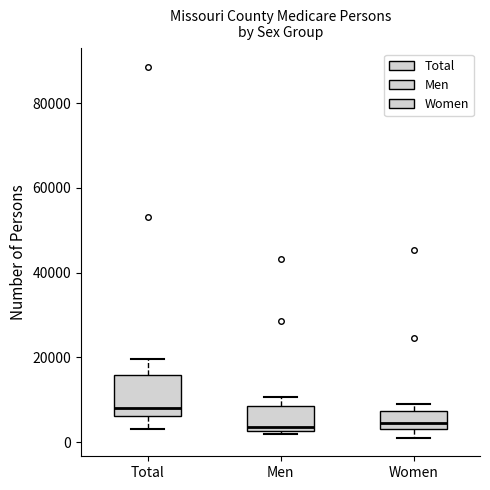

Reading left to right, read every box against the y-axis: the position of its median line, the range the box covers, and the ends of its whiskers. The values are not printed on the chart, so give them approximately, as read against the axis.

Total: median 8000, box 6000 to 16000, whiskers 4000 to 20000
Men: median 4000, box 2000 to 8000, whiskers 2000 (just below the box's lower edge) to 10000
Women: median 4000 (just above the box's lower edge), box 4000 to 8000, whiskers 2000 to 8000 (just above the box's upper edge)